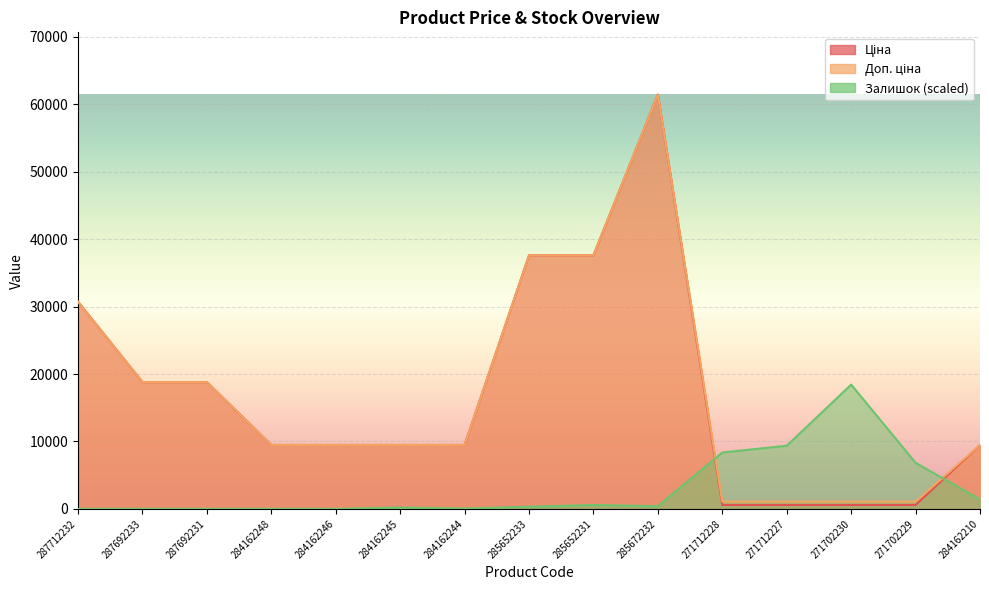

Reading right to left, what are all the values shown in this chart?

Ціна: 284162210=9480.1	271702229=589.9	271702230=589.9	271712227=589.9	271712228=589.9	285672232=61434.3	285652231=37593.6	285652233=37593.6	284162244=9480.1	284162245=9480.1	284162246=9480.1	284162248=9480.1	287692231=18796.8	287692233=18796.8	287712232=30717.1
Доп. ціна: 284162210=9480.1	271702229=1081.7	271702230=1081.7	271712227=1081.7	271712228=1081.7	285672232=61434.3	285652231=37593.6	285652233=37593.6	284162244=9480.1	284162245=9480.1	284162246=9480.1	284162248=9480.1	287692231=18796.8	287692233=18796.8	287712232=30717.1
Залишок: 284162210=1402.3	271702229=6836.2	271702230=18430.3	271712227=9365.4	271712228=8363.7	285672232=400.7	285652231=575.9	285652233=325.5	284162244=50.1	284162245=200.3	284162246=0.0	284162248=0.0	287692231=0.0	287692233=0.0	287712232=0.0